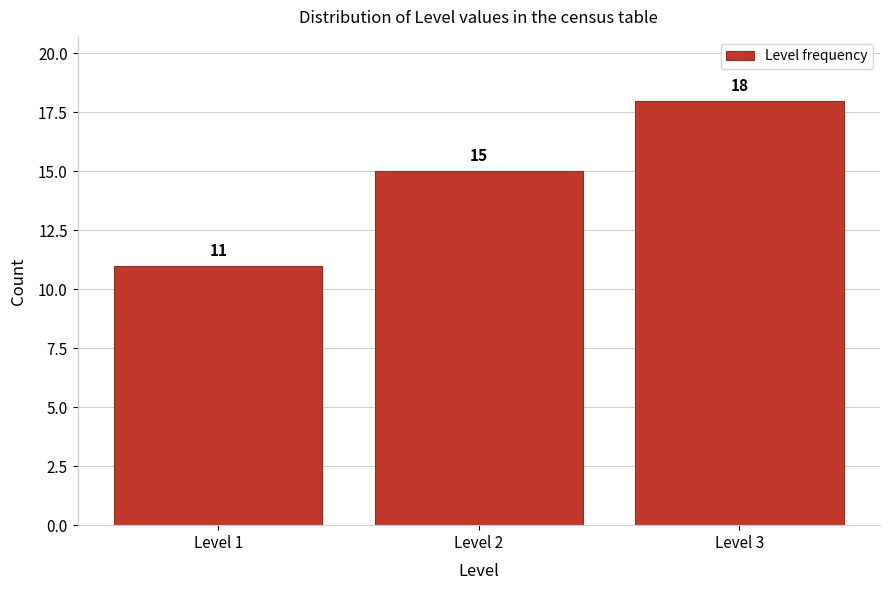

Reading left to right, transcribe this chart: for each bar, give the range it covers on the x-axis and its height.

0.5 to 1.5: 11
1.5 to 2.5: 15
2.5 to 3.5: 18